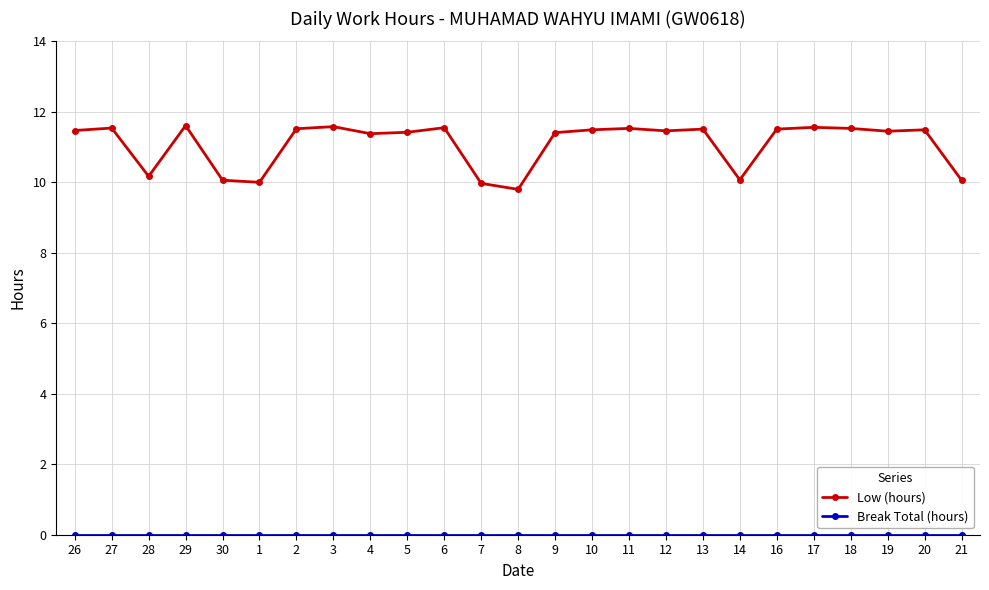

Which series changed the most between 8 and 16?

Low (hours)